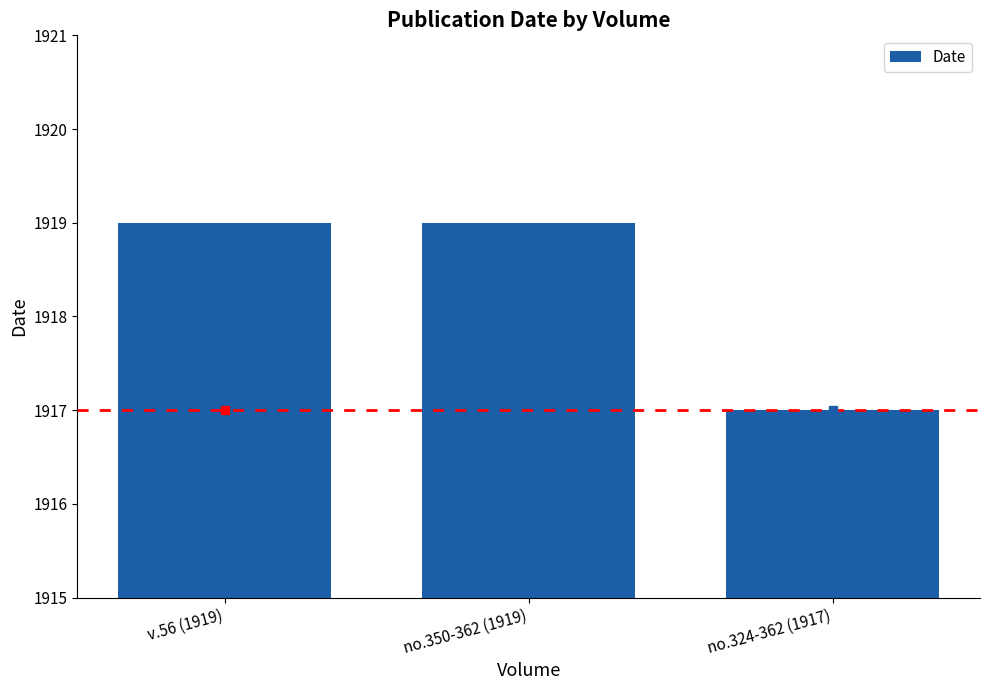

True or false: the data shows 1919 at v.56 (1919).

True